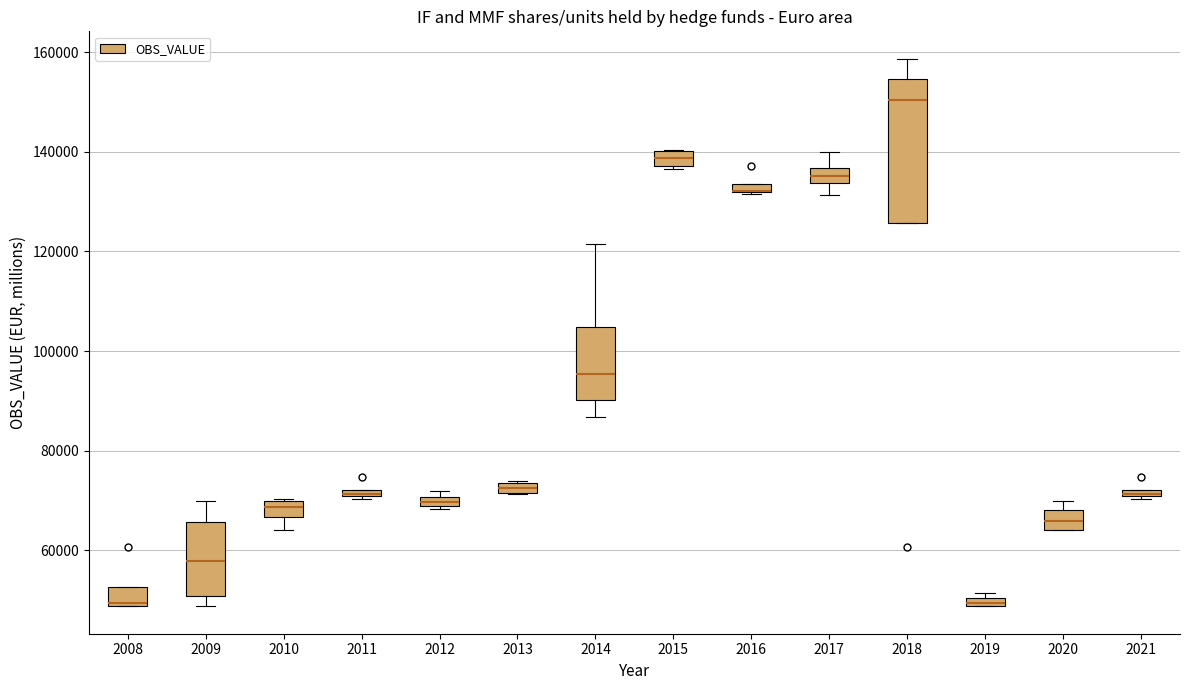

Where is the upper edge of the box at x = 2020 on the y-axis? The values are not printed on the chart, so give them approximately, as read against the axis.

68000